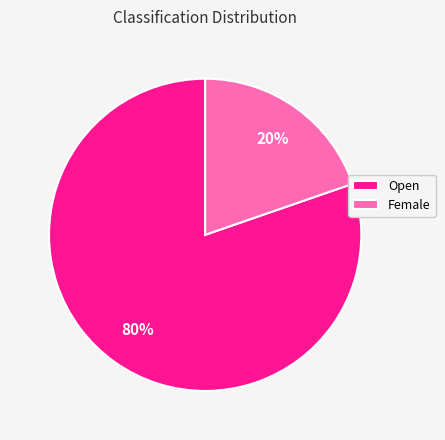

The Open slice represents 80% of the pie. True or false?

True